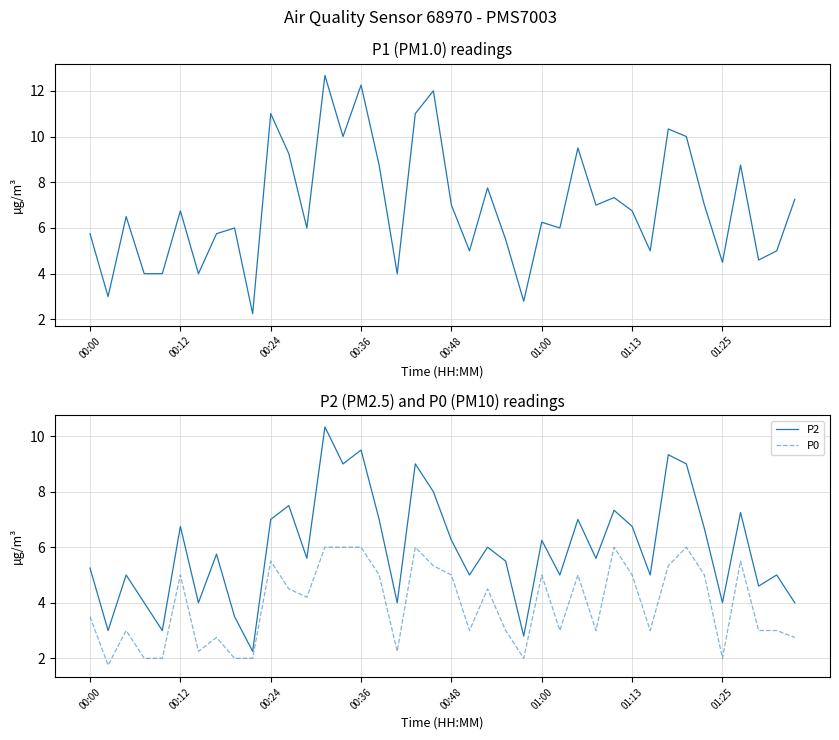

The P2 series shows 4.0 at 01:13. True or false?

False